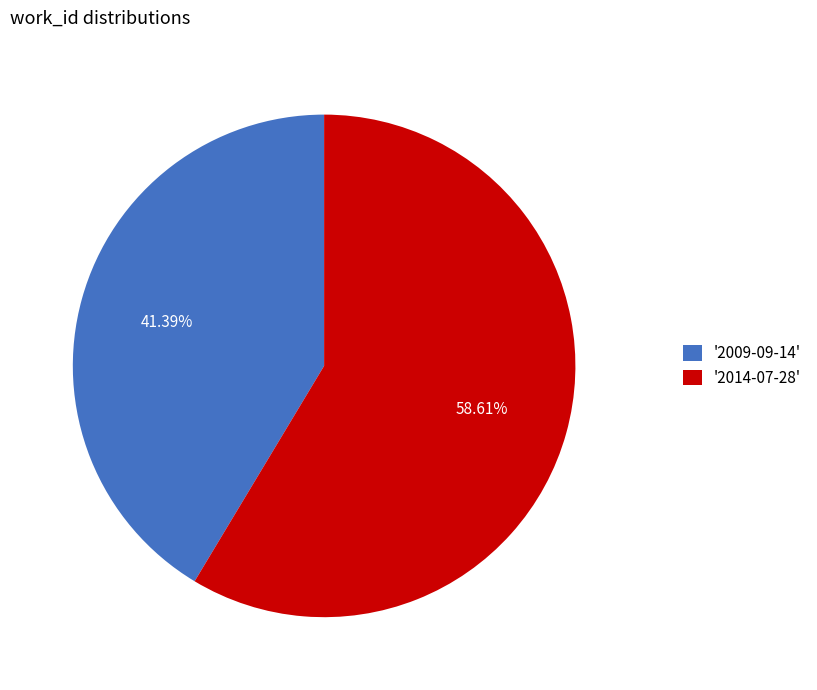

Which has a higher value, '2014-07-28' or '2009-09-14'?

'2014-07-28'